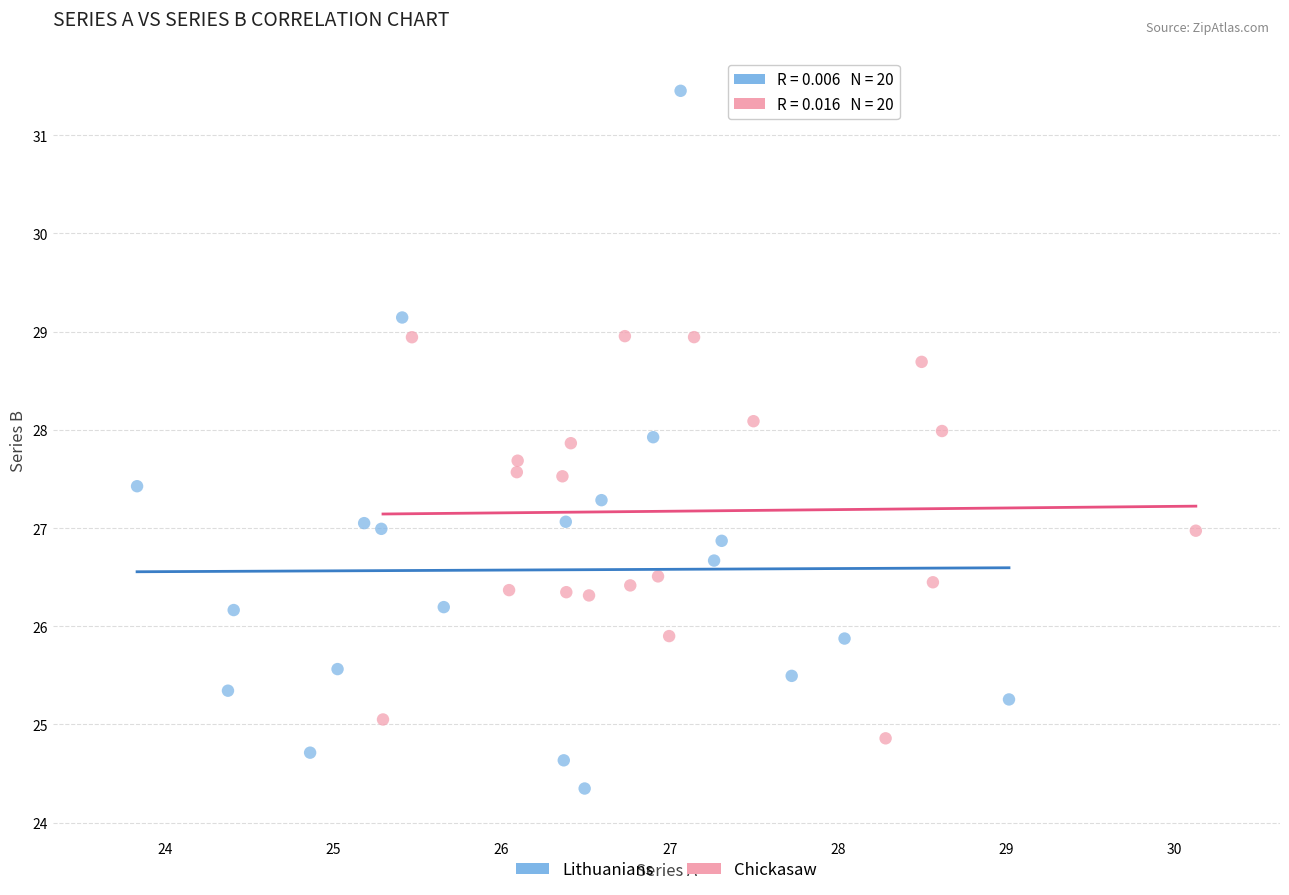

Which series contains the lowest Y value?

Lithuanians